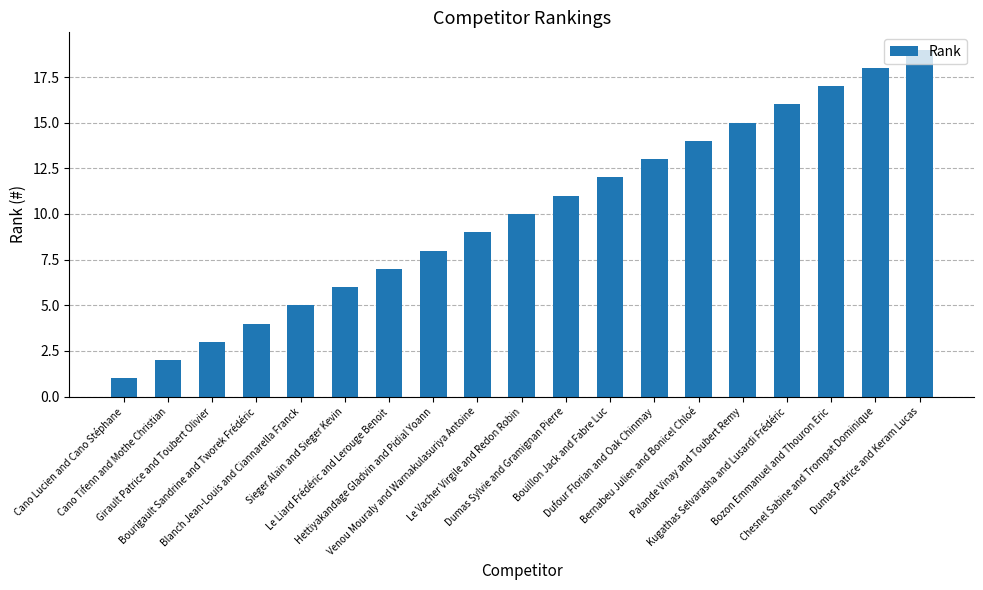

List the labels in order of value, largest first.

Dumas Patrice and Keram Lucas, Chesnel Sabine and Trompat Dominique, Bozon Emmanuel and Thouron Eric, Kugathas Selvarasha and Lusardi Frédéric, Palande Vinay and Toubert Remy, Bernabeu Julien and Bonicel Chloé, Dufour Florian and Oak Chinmay, Bouillon Jack and Fabre Luc, Dumas Sylvie and Gramignan Pierre, Le Vacher Virgile and Redon Robin, Venou Mouraly and Warnakulasuriya Antoine, Hettiyakandage Gladvin and Pidial Yoann, Le Liard Frédéric and Lerouge Benoit, Sieger Alain and Sieger Kevin, Blanch Jean-Louis and Ciannarella Franck, Bourigault Sandrine and Tworek Frédéric, Girault Patrice and Toubert Olivier, Cano Tifenn and Mothe Christian, Cano Lucien and Cano Stéphane